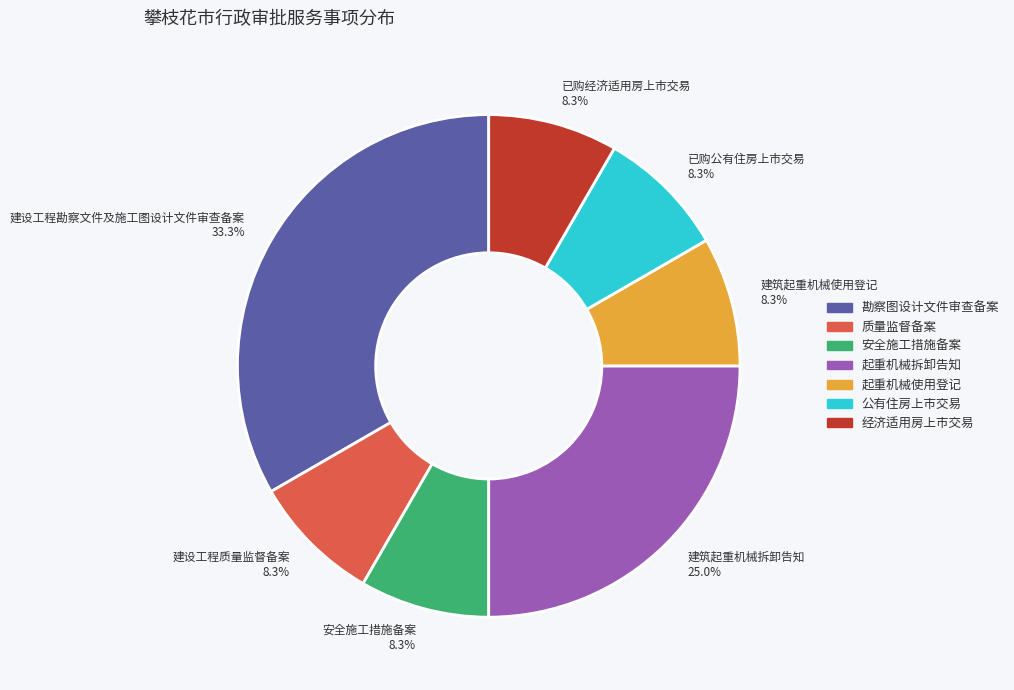

To the nearest percent, what is the average slice percentage?

14%